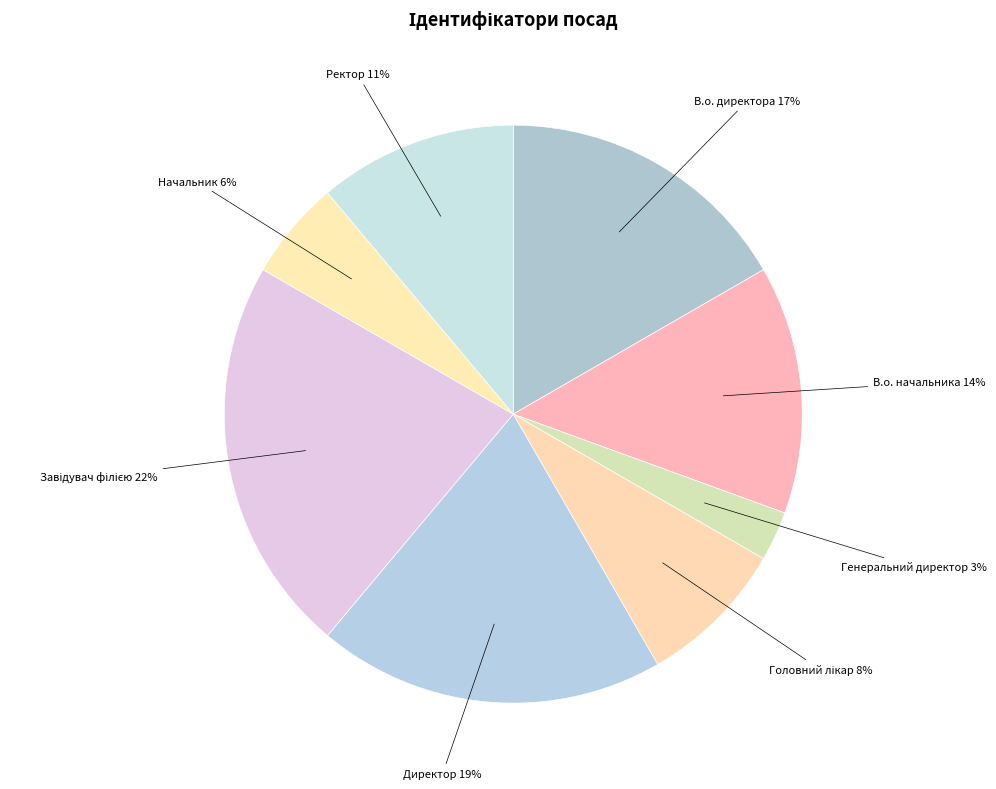

How many slices are in this pie chart?

8